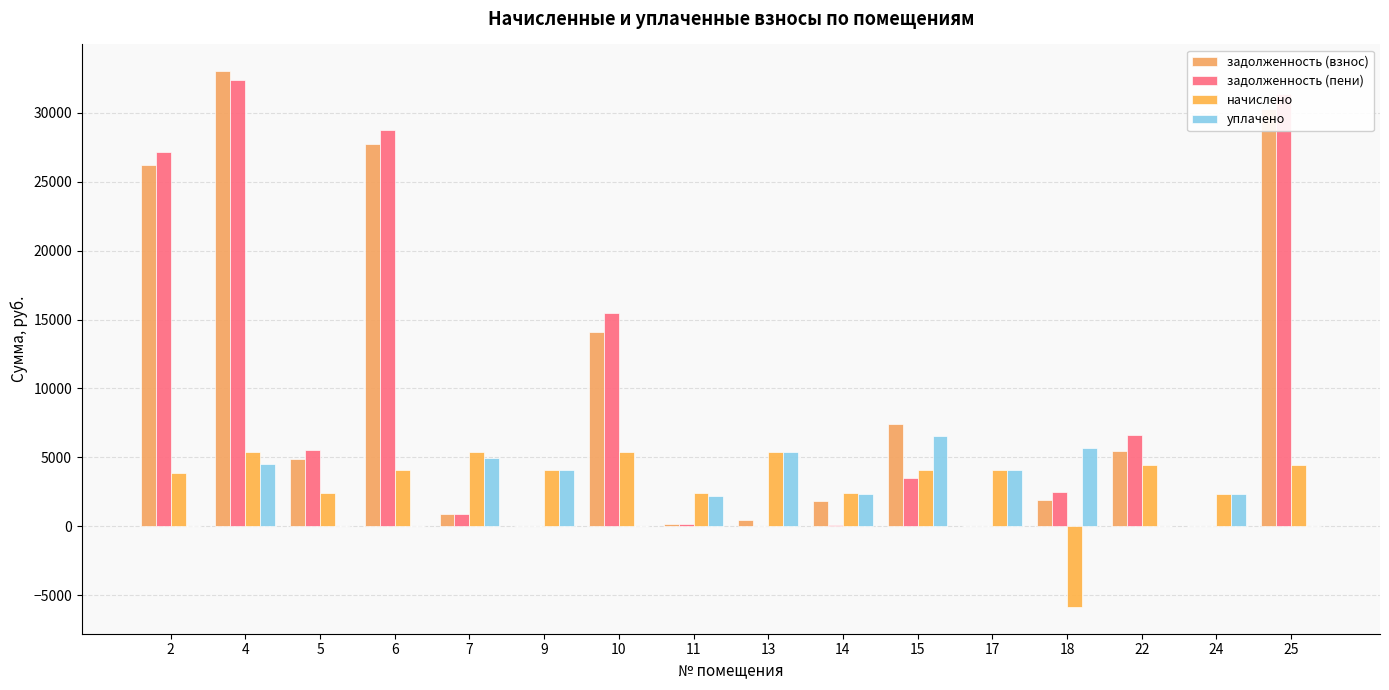

What are all the series names shown in the legend?

задолженность (взнос), задолженность (пени), начислено, уплачено